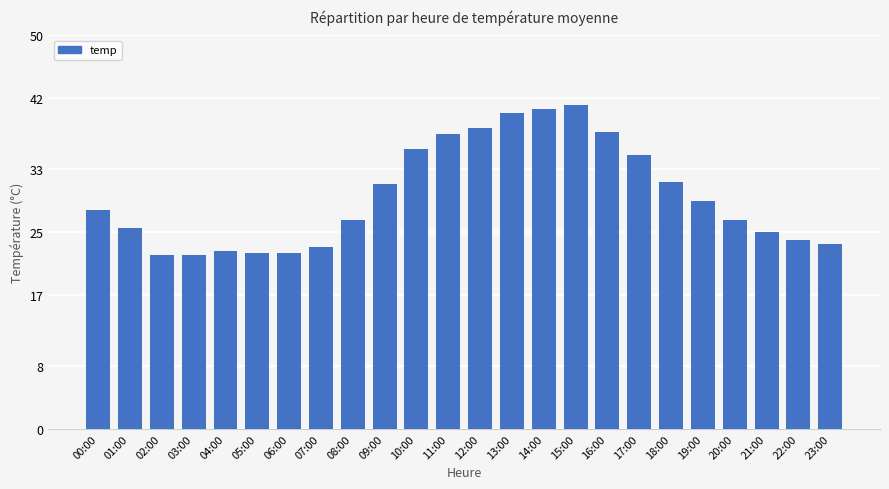

What is the smallest value displayed?

22.1